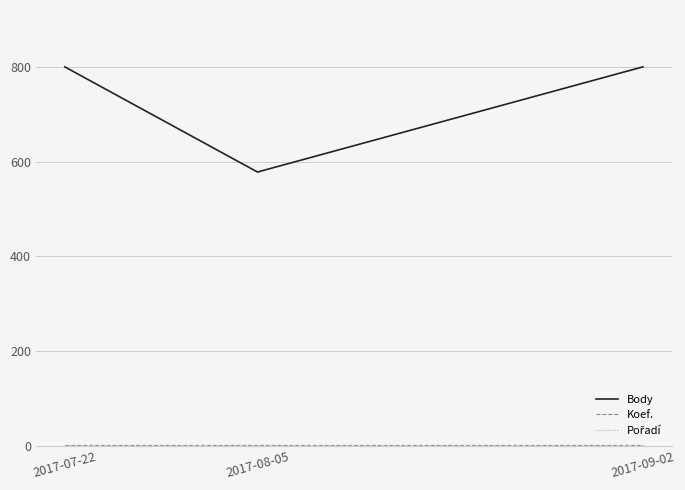

Does the chart have visible grid lines?

Yes